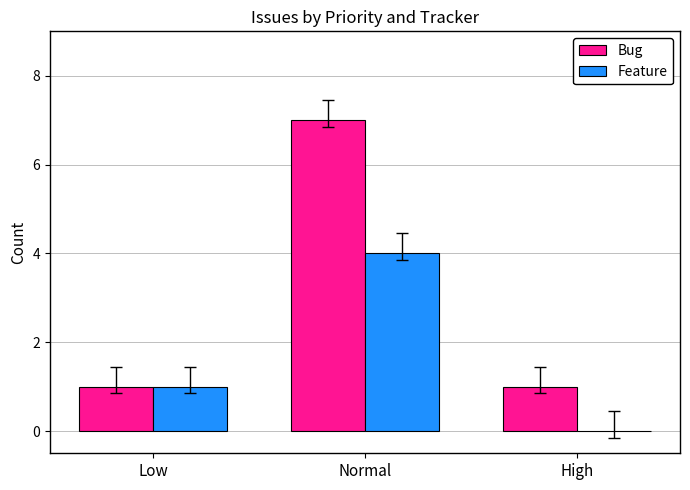

At which category is the sum across all series the highest?

Normal